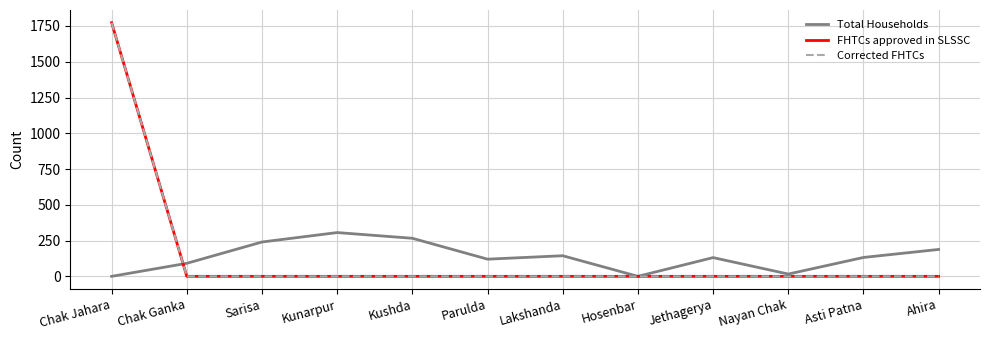

True or false: Corrected FHTCs has more than 1 points higher than both neighbors.

False